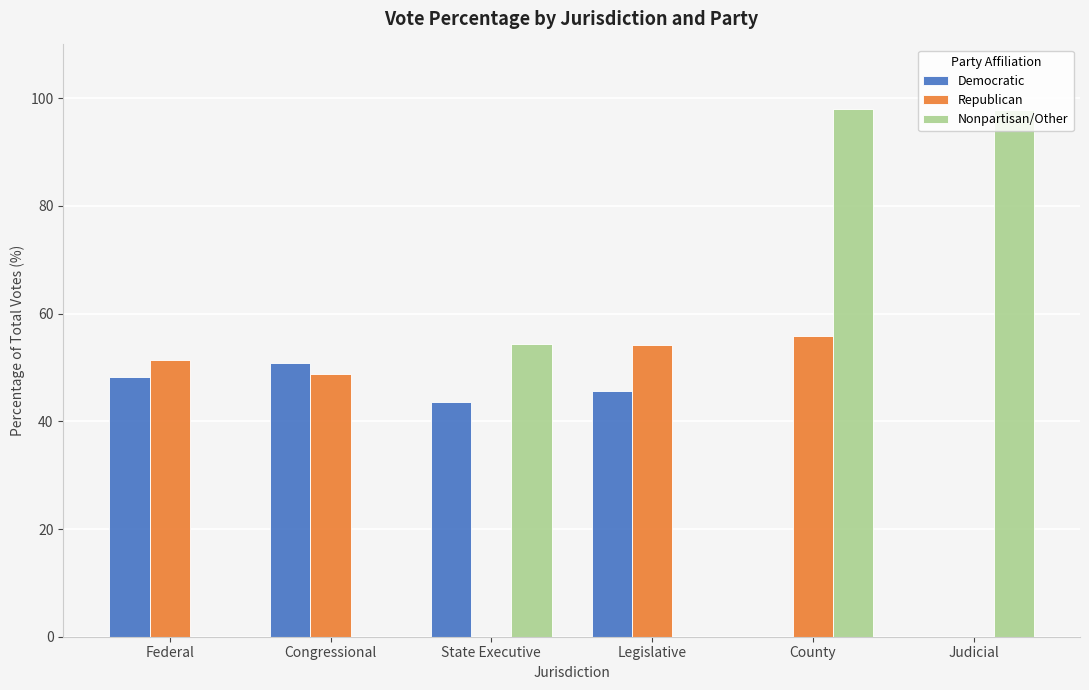

Are the bars horizontal?

No